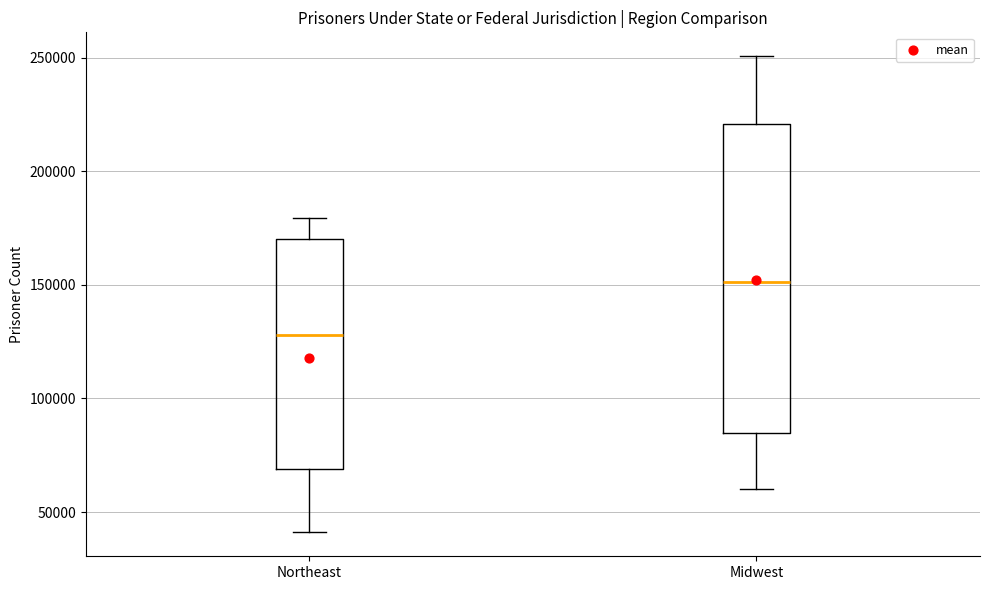

Where does the lower whisker of the box for Midwest end on the y-axis? The values are not printed on the chart, so give them approximately, as read against the axis.

60000